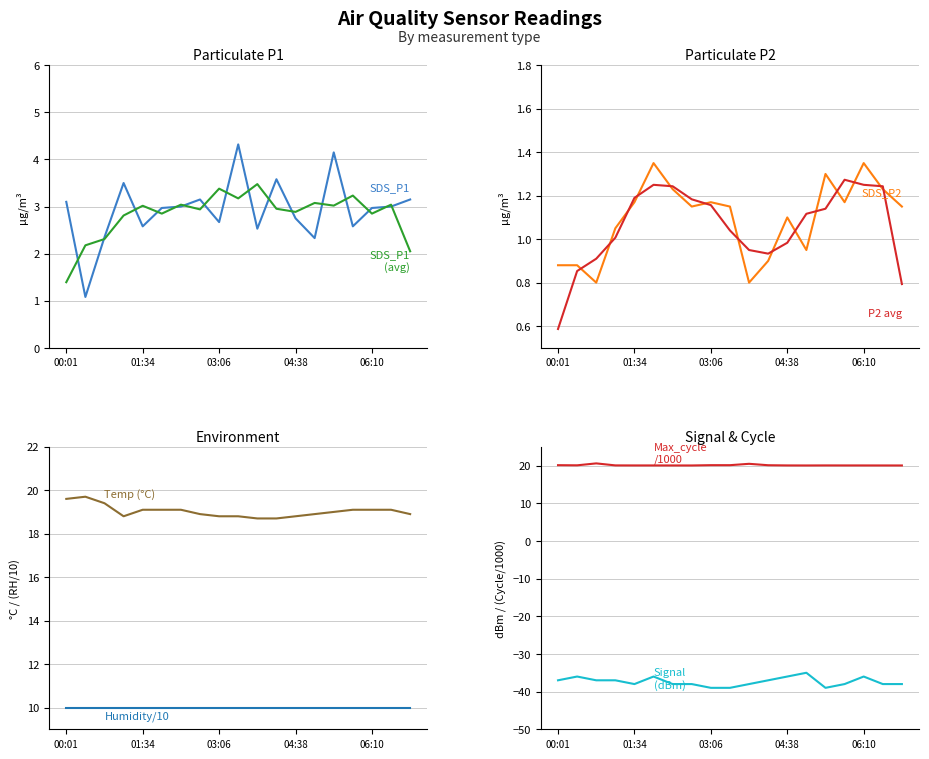

Reading left to right, extract all data points from this chart.

SDS_P1: 3.1	1.1	2.4	3.5	2.6	3.0	3.0	3.1	2.7	4.3	2.5	3.6	2.8	2.3	4.2	2.6	3.0	3.0	3.1
SDS_P2: 0.9	0.9	0.8	1.1	1.2	1.4	1.2	1.1	1.2	1.1	0.8	0.9	1.1	0.9	1.3	1.2	1.4	1.2	1.1
Temp: 19.6	19.7	19.4	18.8	19.1	19.1	19.1	18.9	18.8	18.8	18.7	18.7	18.8	18.9	19.0	19.1	19.1	19.1	18.9
Signal: -37.0	-36.0	-37.0	-37.0	-38.0	-36.0	-38.0	-38.0	-39.0	-39.0	-38.0	-37.0	-36.0	-35.0	-39.0	-38.0	-36.0	-38.0	-38.0
Max_cycle: 20.1	20.1	20.6	20.0	20.0	20.0	20.0	20.0	20.1	20.1	20.5	20.1	20.0	20.0	20.0	20.0	20.0	20.0	20.0